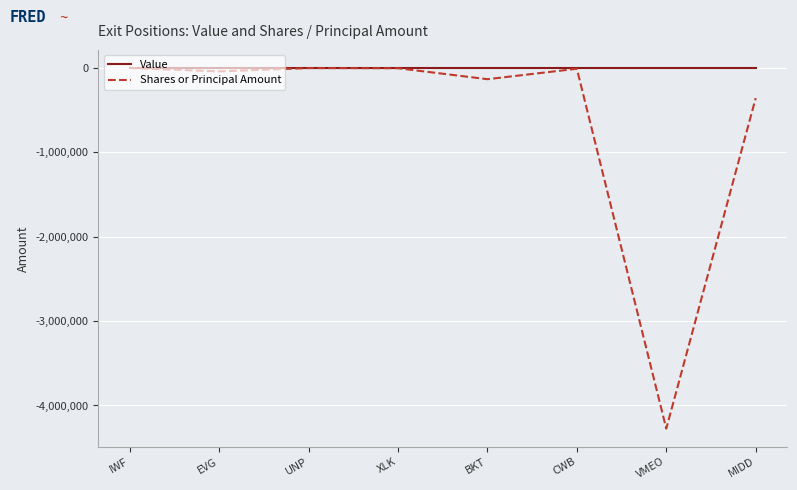

Rank the series by their average value, from highest to lowest.

Value, Shares or Principal Amount